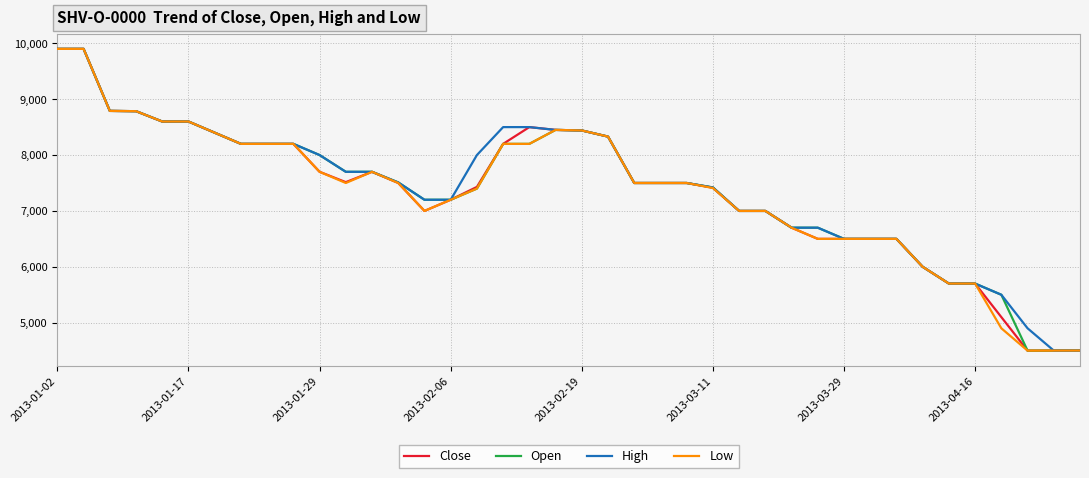

How many lines are shown in the chart?

4